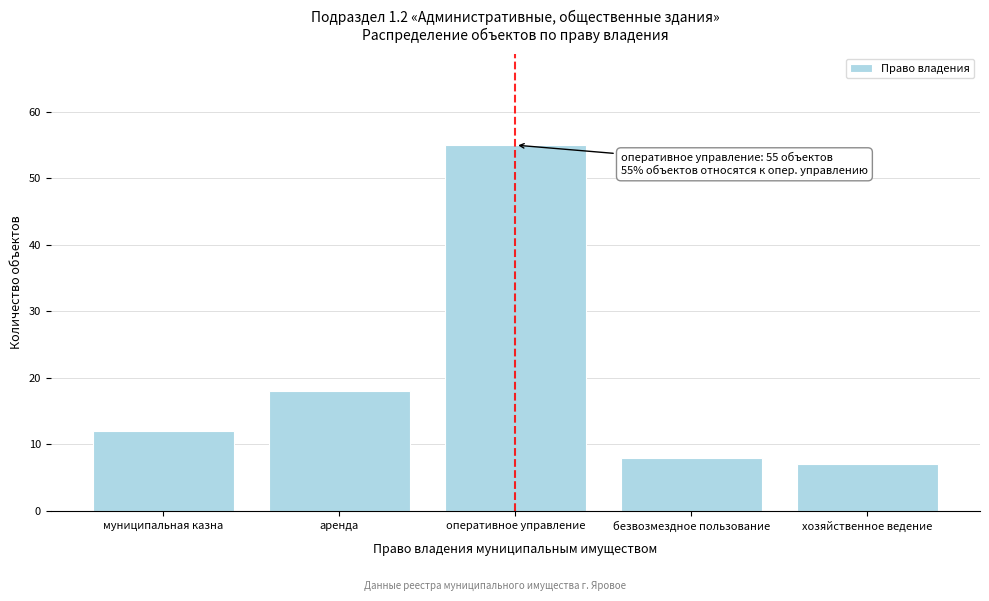

Reading left to right, transcribe all the data shown in this chart.

12	18	55	8	7